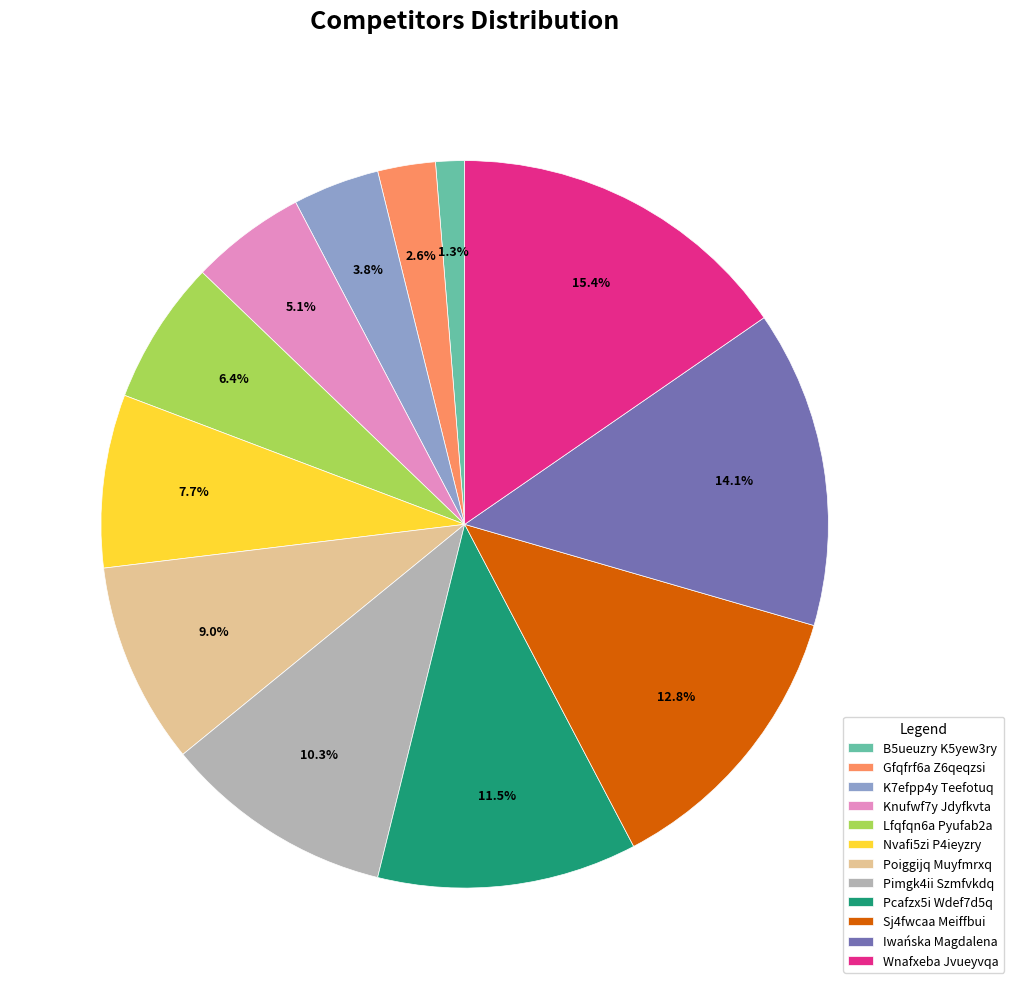

What is the largest slice in the pie chart?

Wnafxeba Jvueyvqa